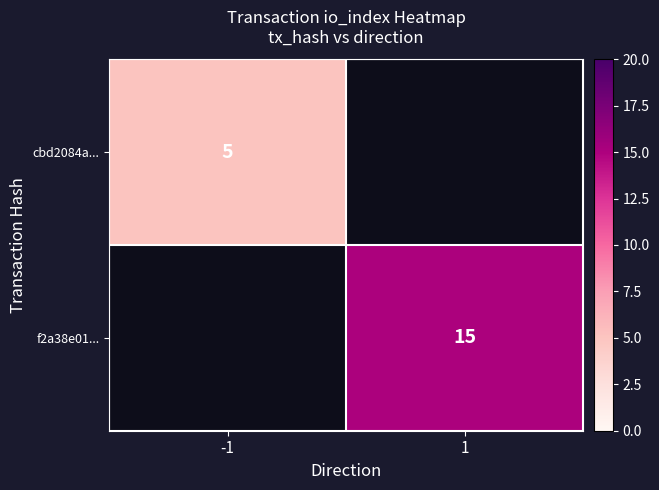

Is it true that cbd2084a... equals 5 at -1?

True